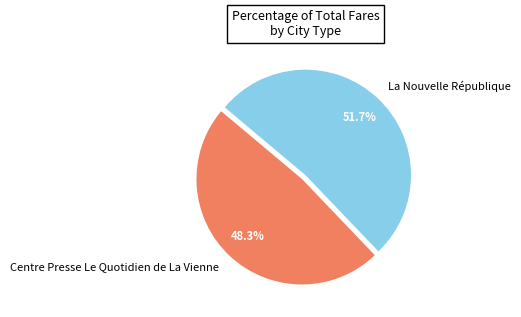

True or false: Centre Presse Le Quotidien de La Vienne accounts for 48% of the total.

True